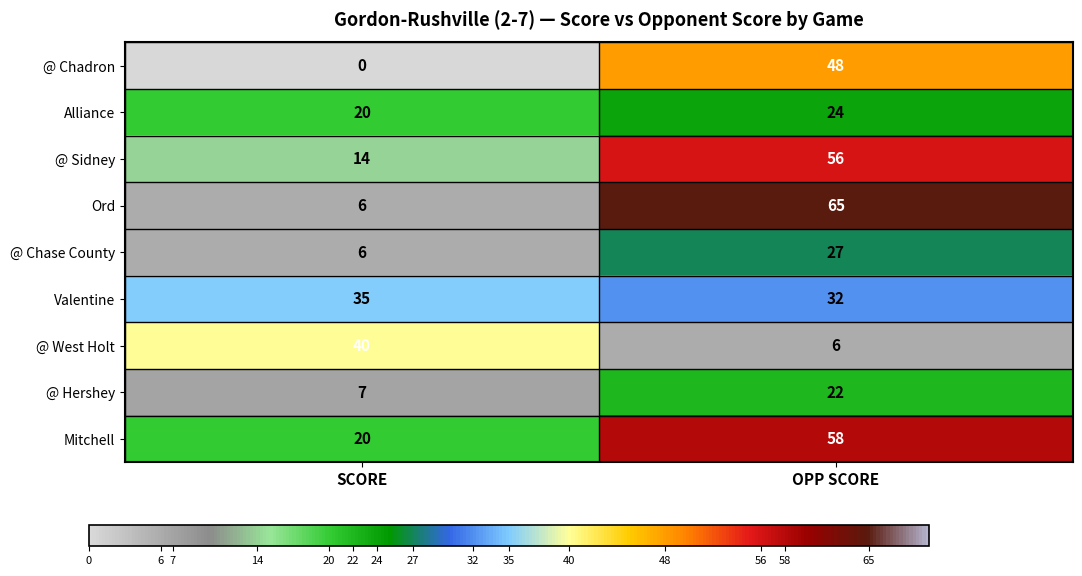

Rank the categories by @ Hershey value from lowest to highest.

SCORE, OPP SCORE